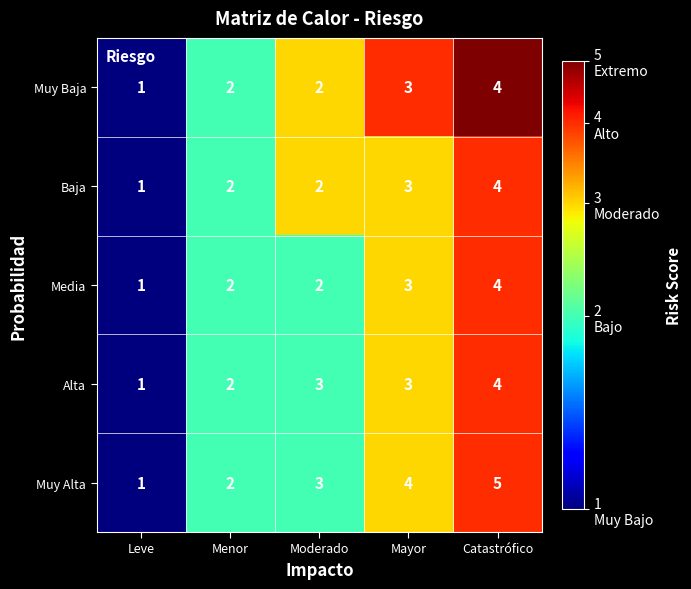

What is the total value across all series at Menor?

10